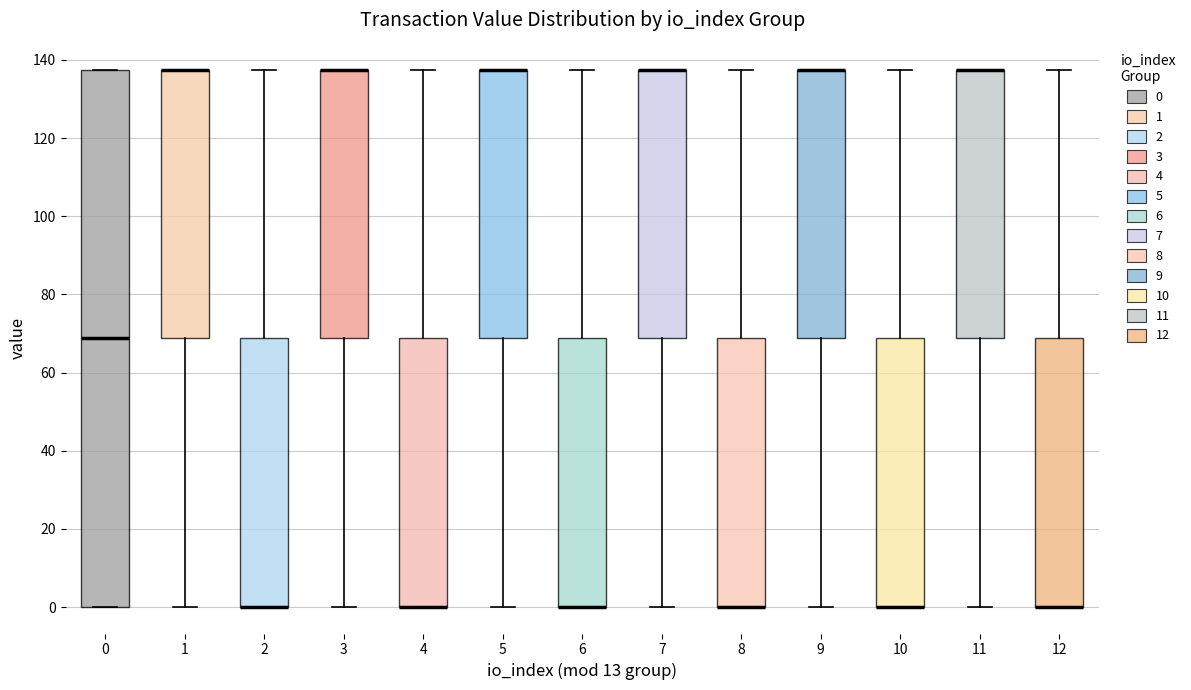

Comparing the boxes themselves (not the whiskers), which one is the tallest?

0